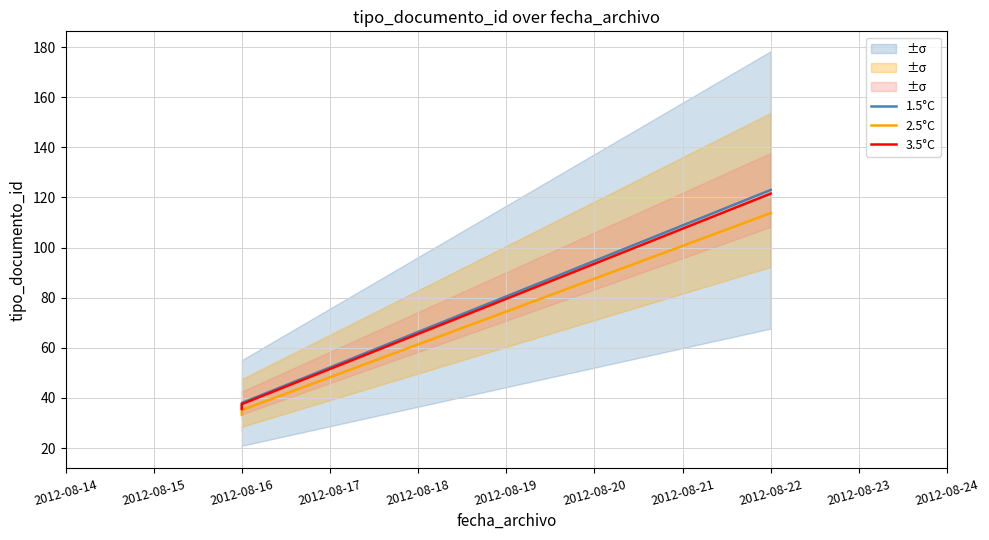

What is the value of the 3.5°C point at the 4th from the left?

121.5